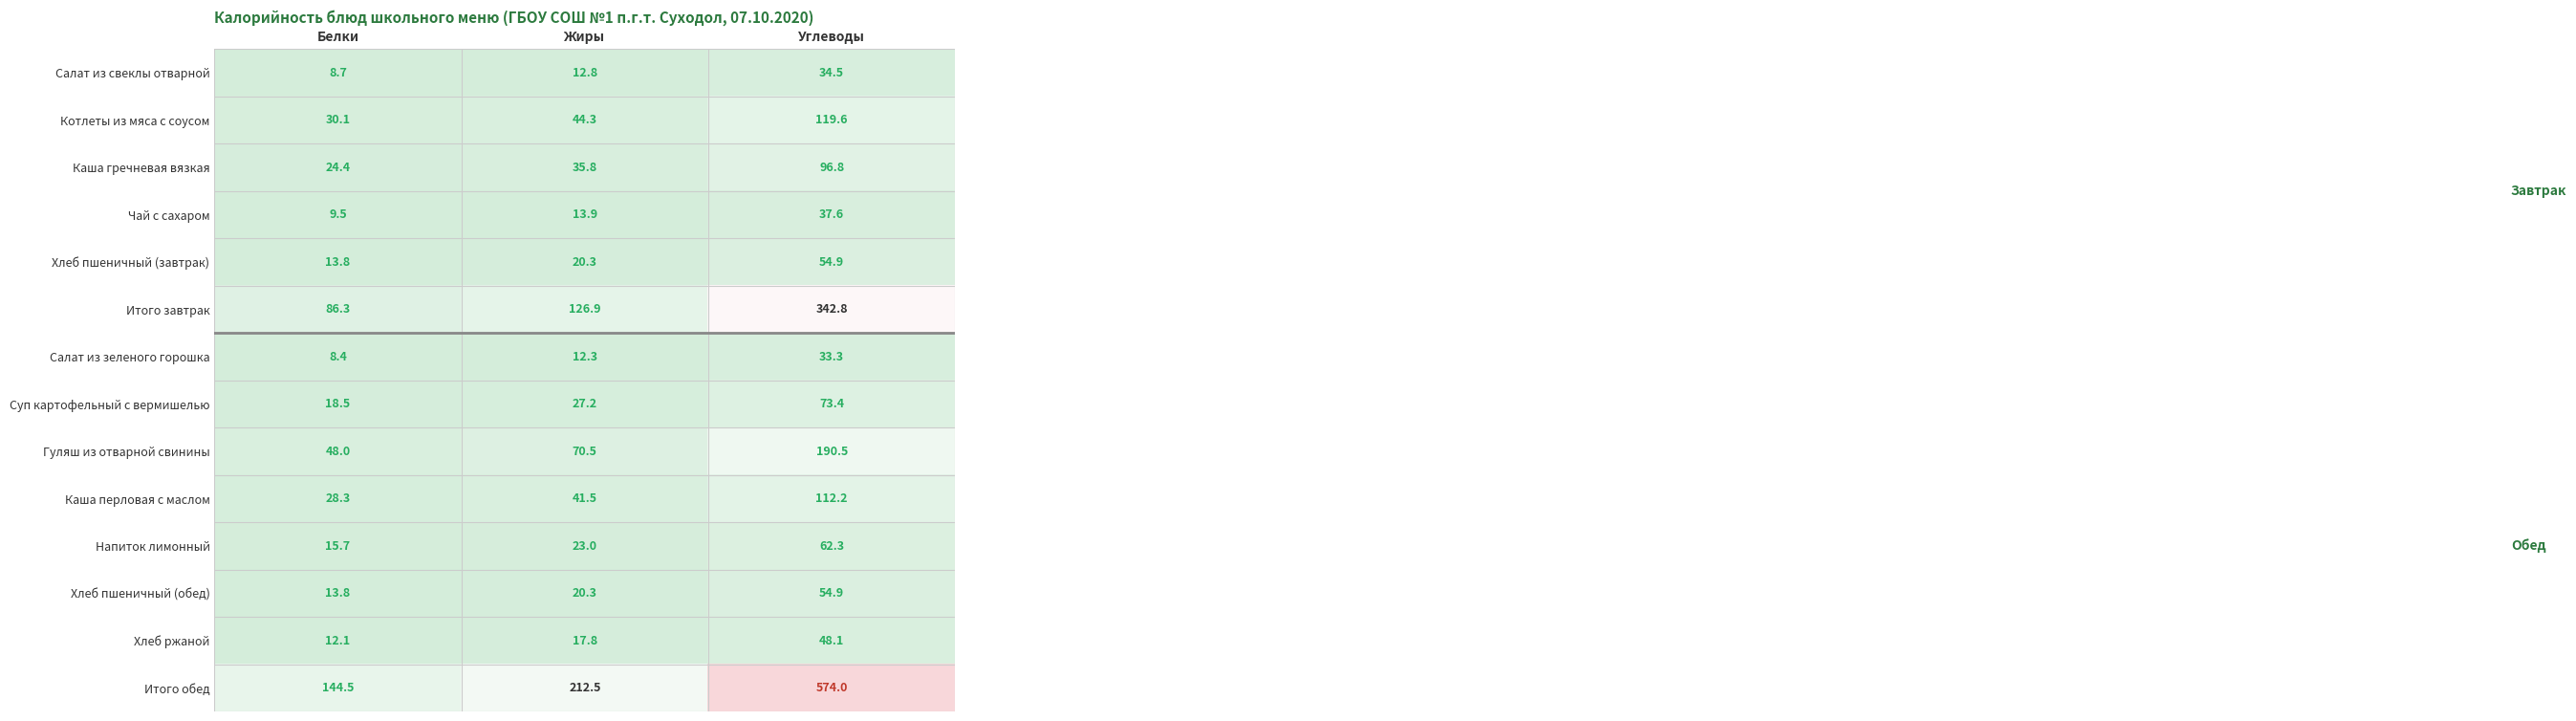

The Хлеб ржаной series shows 27.9 at Жиры. True or false?

False